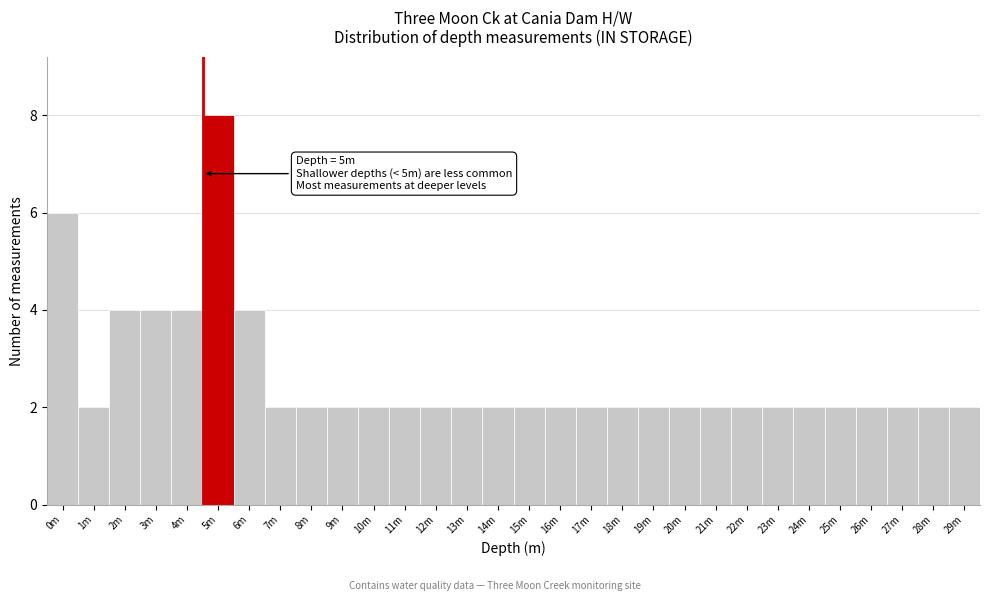

Reading left to right, extract all data points from this chart.

0m=6	1m=2	2m=4	3m=4	4m=4	5m=8	6m=4	7m=2	8m=2	9m=2	10m=2	11m=2	12m=2	13m=2	14m=2	15m=2	16m=2	17m=2	18m=2	19m=2	20m=2	21m=2	22m=2	23m=2	24m=2	25m=2	26m=2	27m=2	28m=2	29m=2